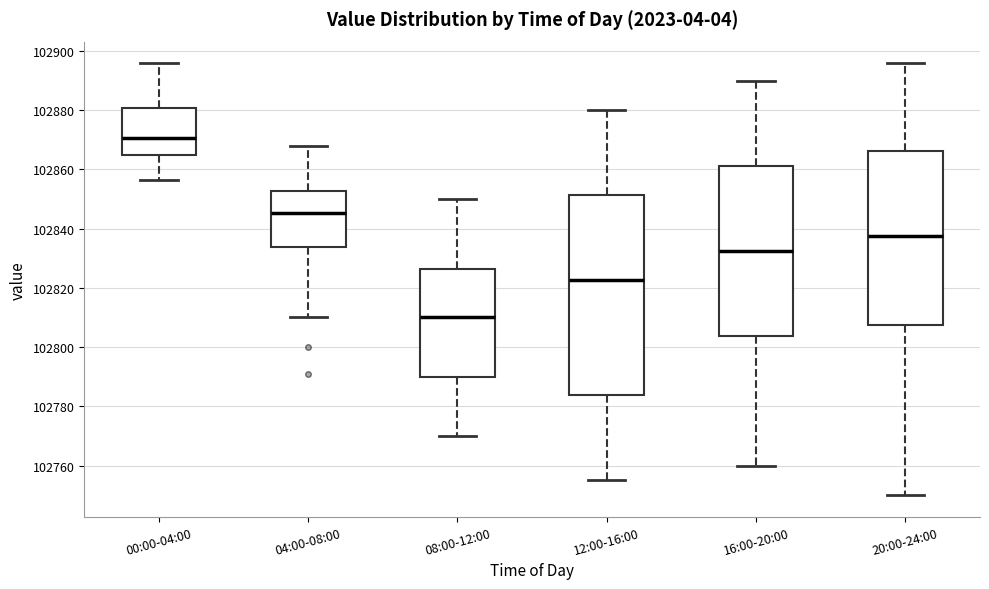

Which box's median line is the lowest?

08:00-12:00